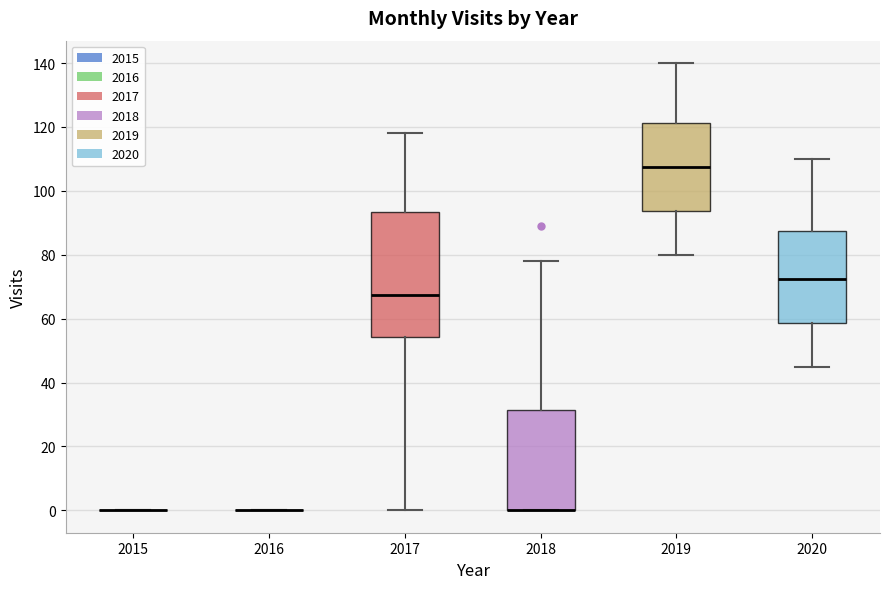

Where is the upper edge of the box at x = 2020 on the y-axis? The values are not printed on the chart, so give them approximately, as read against the axis.

88